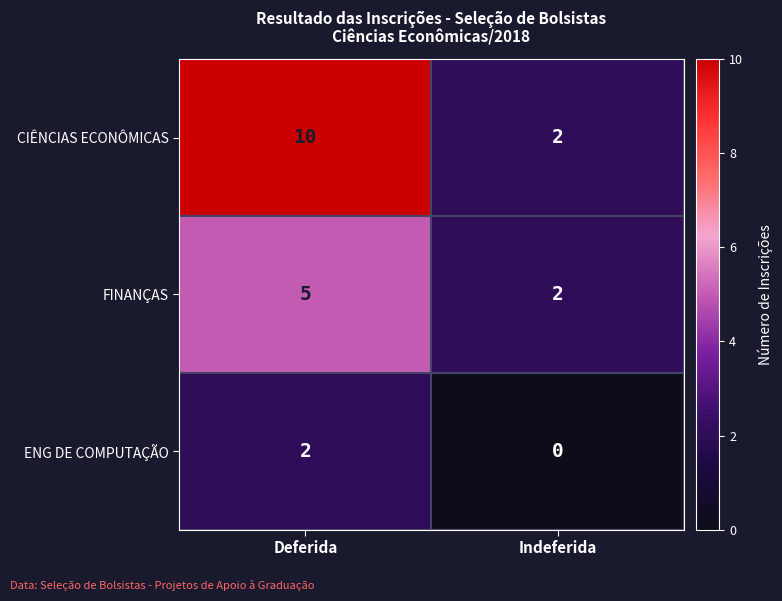

Reading right to left, what are all the values shown in this chart?

CIÊNCIAS ECONÔMICAS: 2	10
FINANÇAS: 2	5
ENG DE COMPUTAÇÃO: 0	2